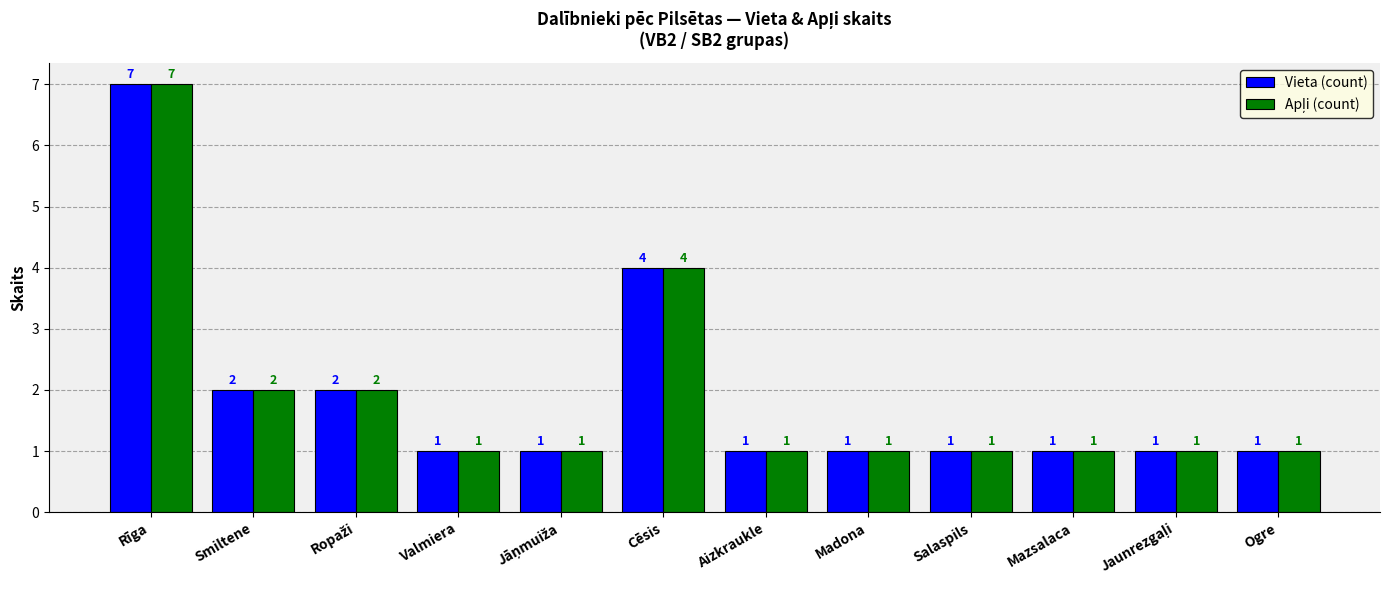

What is the difference between the maximum and second lowest values in the Vieta (count) series?

6